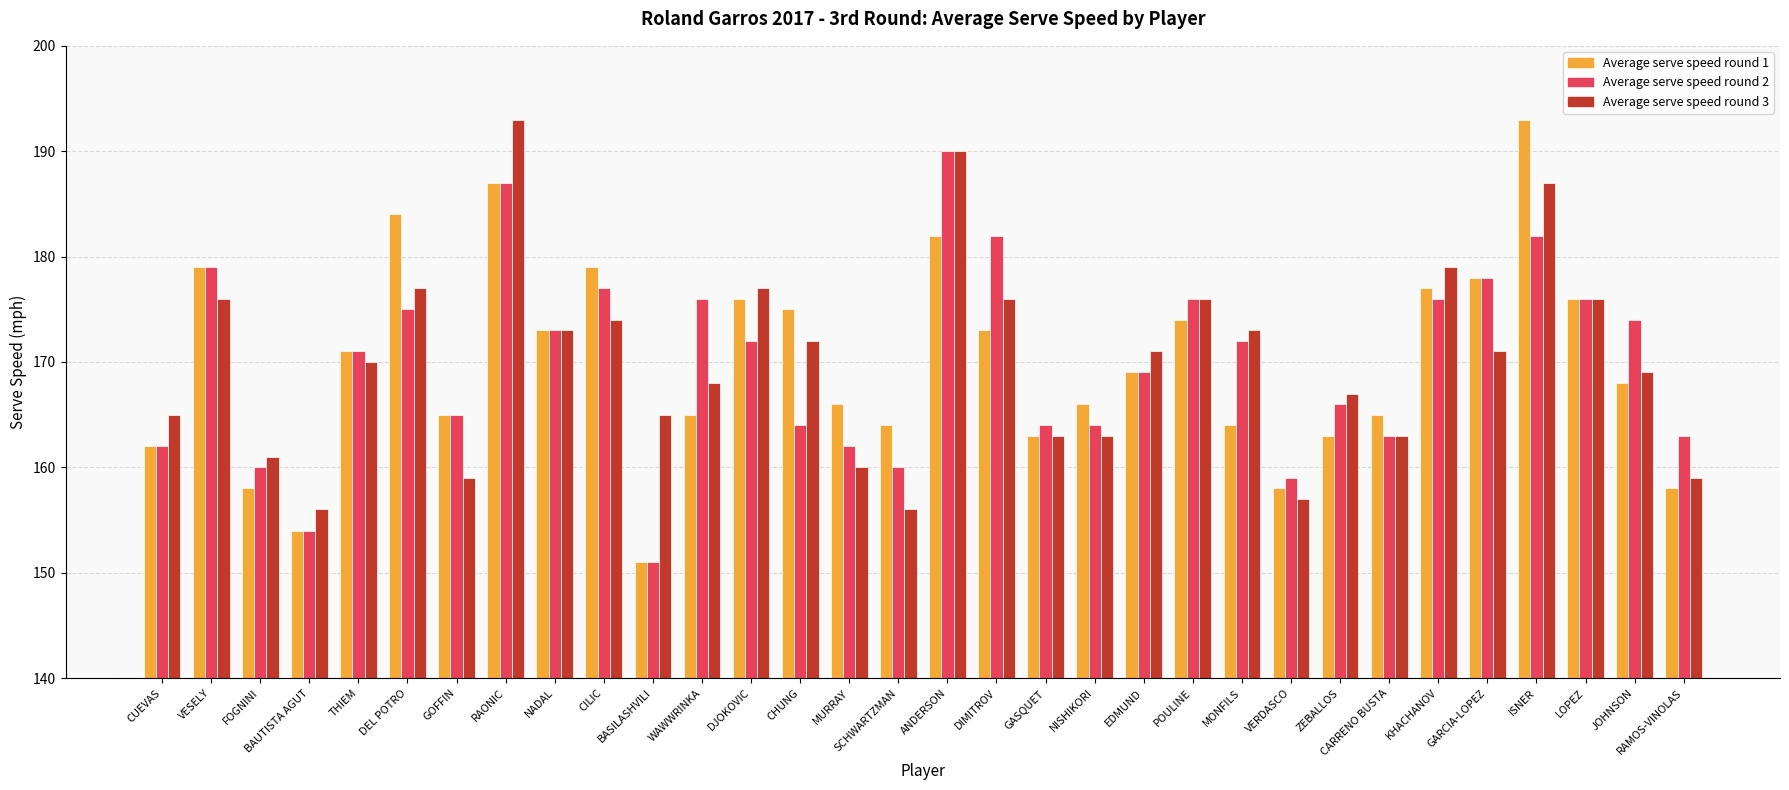

What is the value of the Average serve speed round 2 bar at the 4th from the left?

154